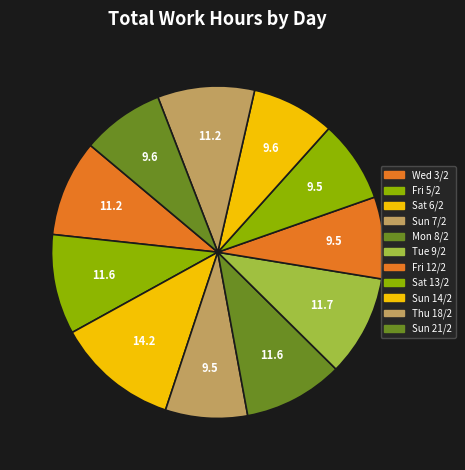

Is it true that Wed 3/2 is 9% of the pie?

True